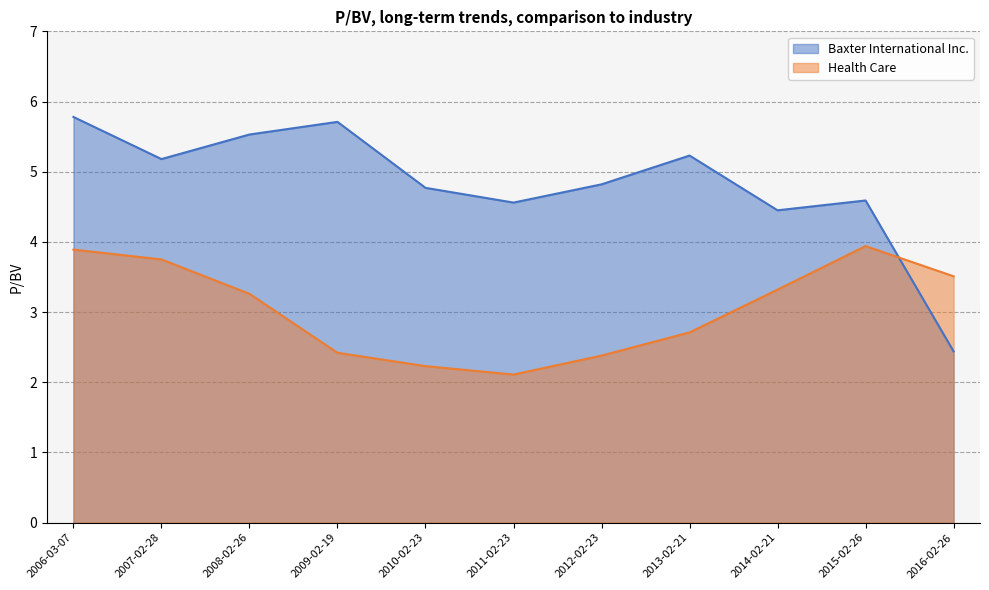

Does the chart have visible grid lines?

Yes